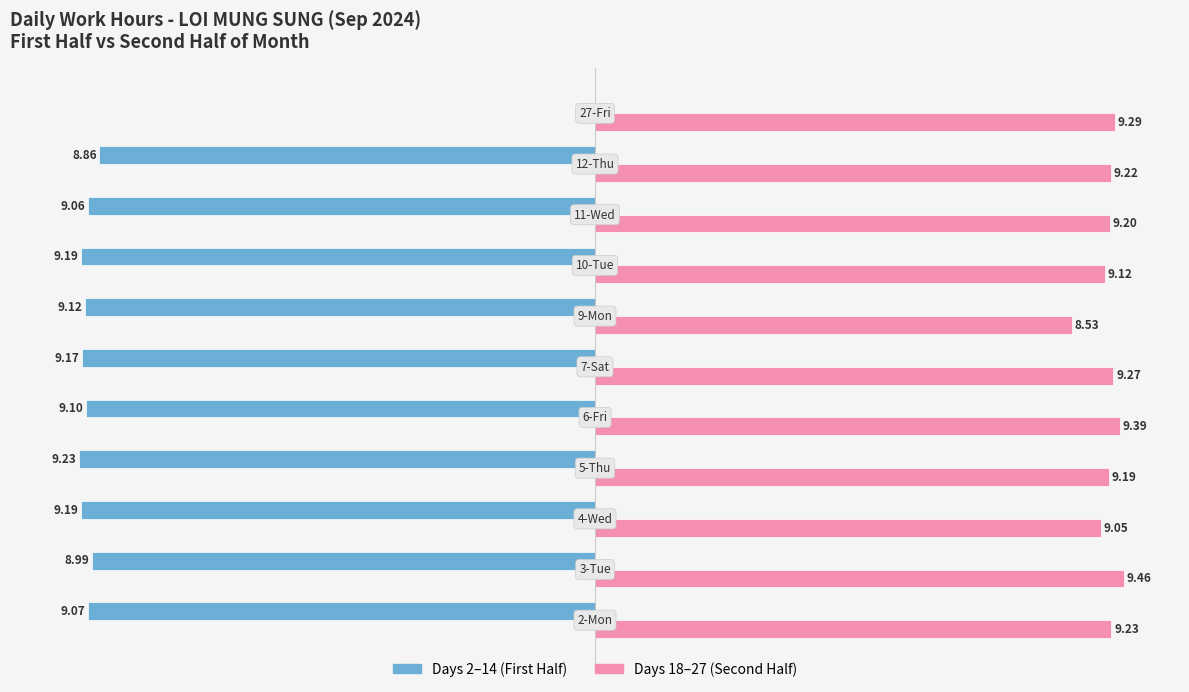

What is the sum of all values?

191.9